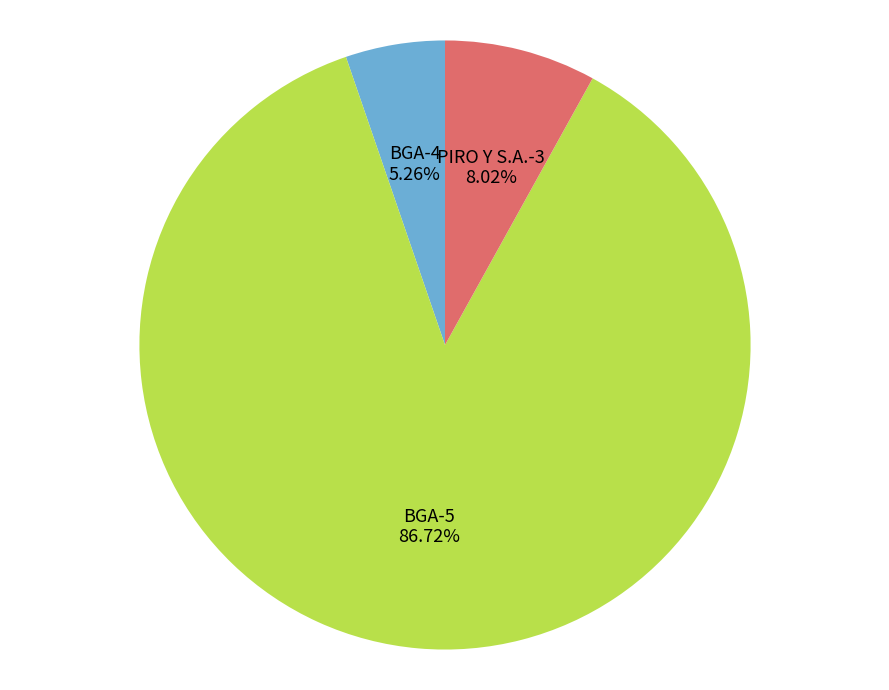

Is there any slice that represents more than half of the pie?

Yes